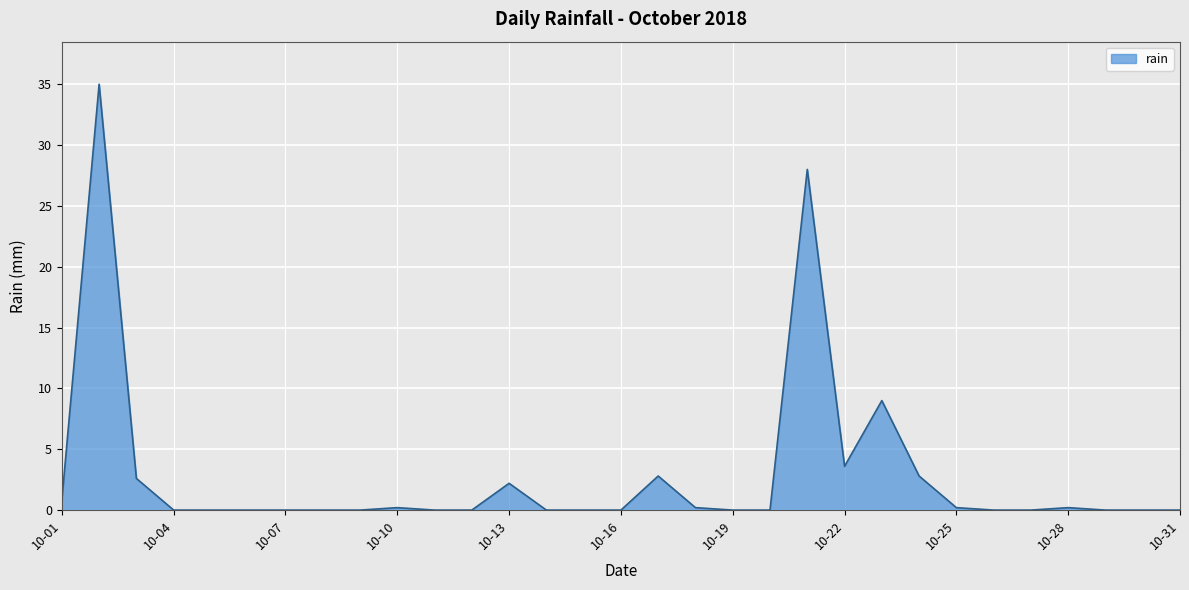

Does the chart display data point markers on the line(s)?

No